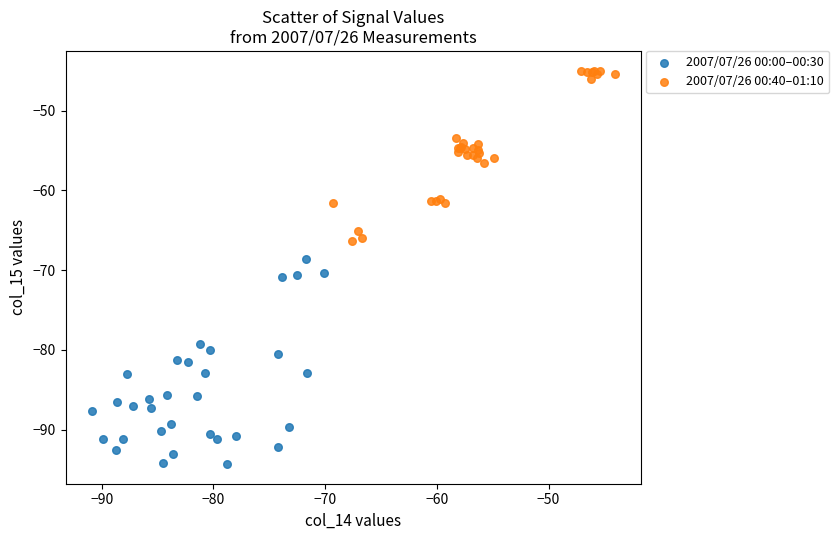

Which series reaches the minimum Y coordinate?

2007/07/26 00:00–00:30